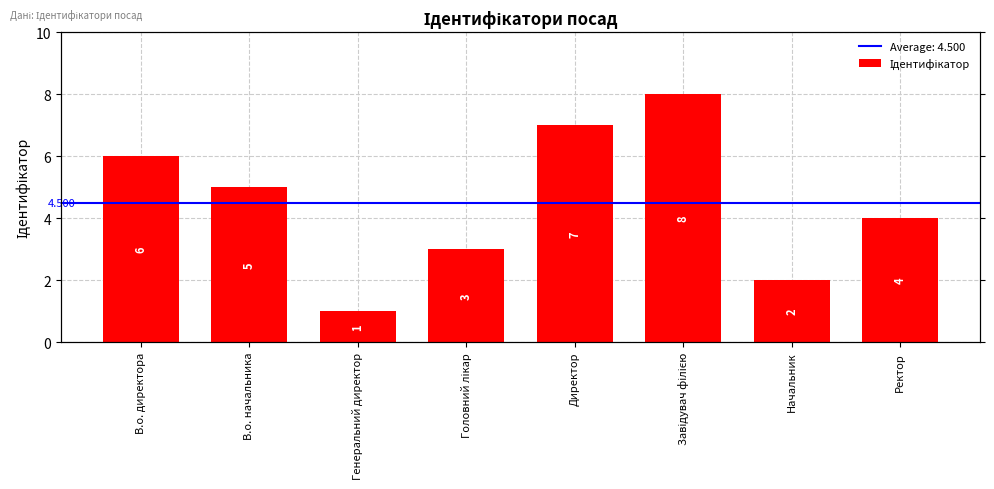

Where is the data nearest to the value 4?

Ректор